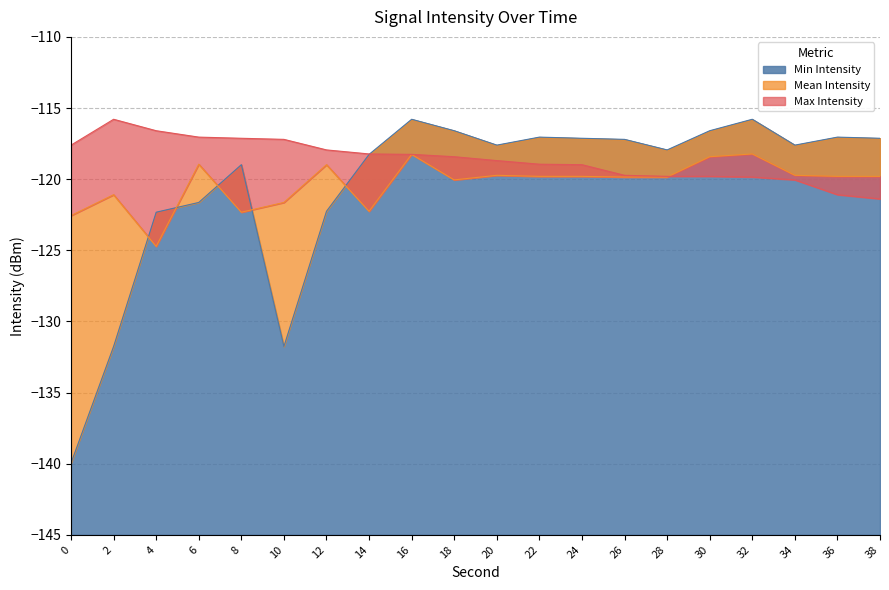

How many distinct data groups are displayed?

3